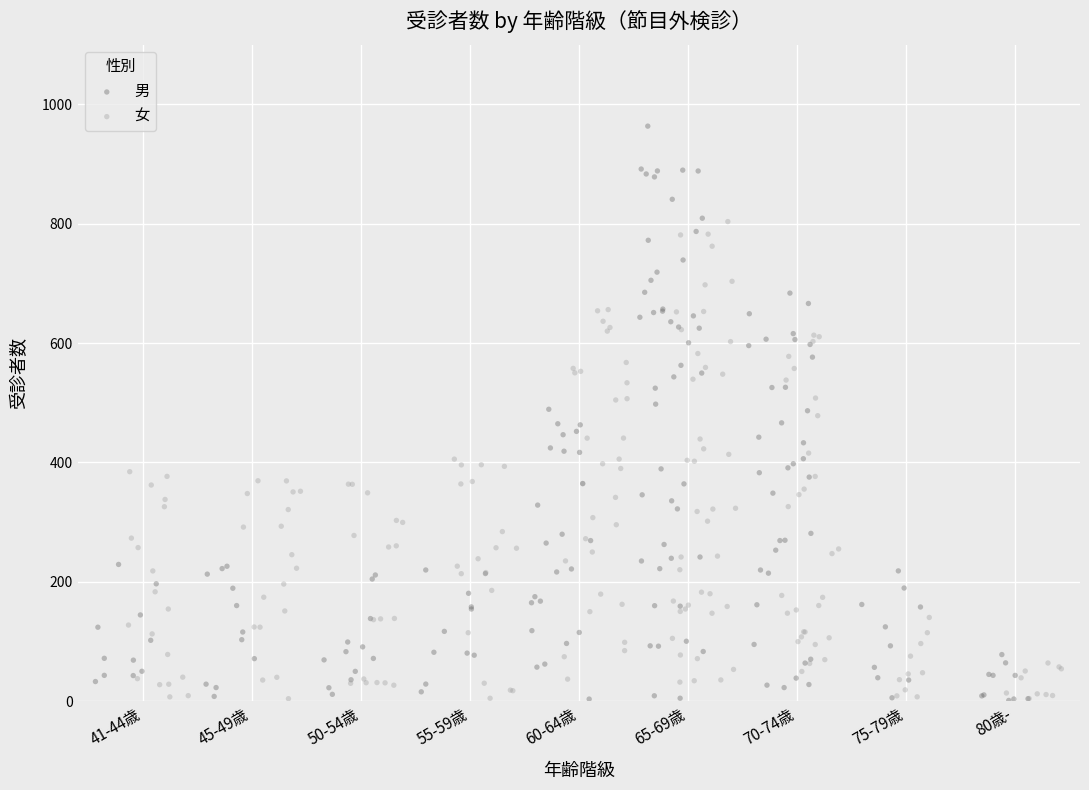

What are all the series names shown in the legend?

男, 女